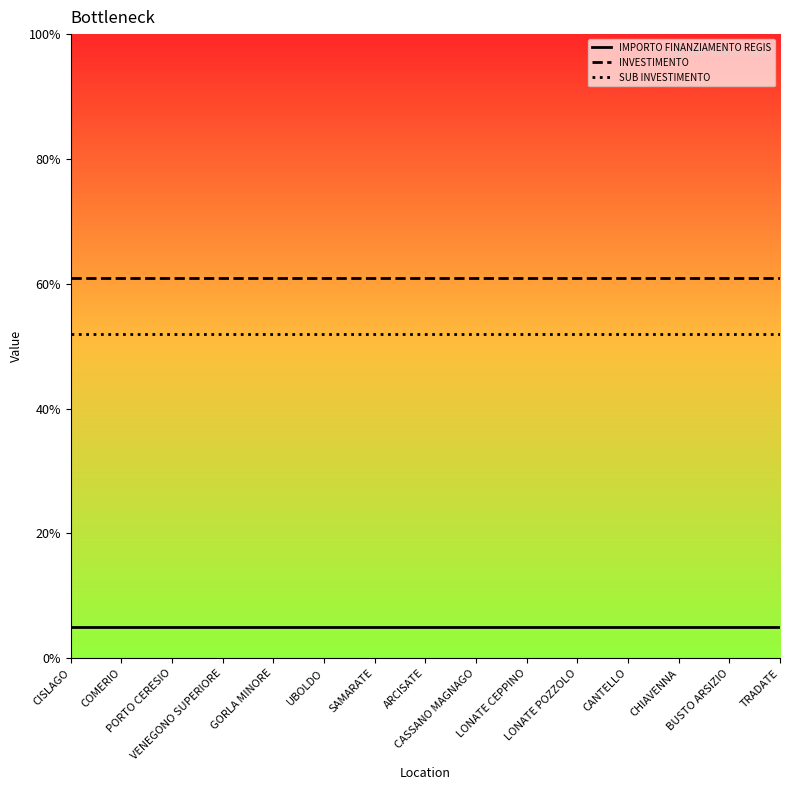

What position from the left is UBOLDO?

6